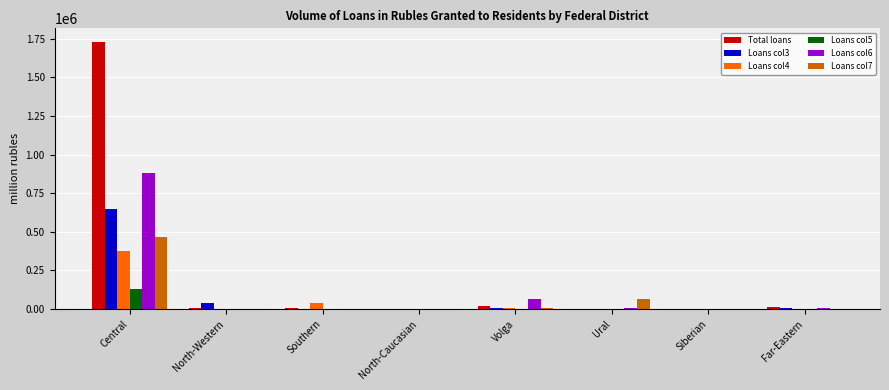

Which series has the largest total across all categories?

Total loans